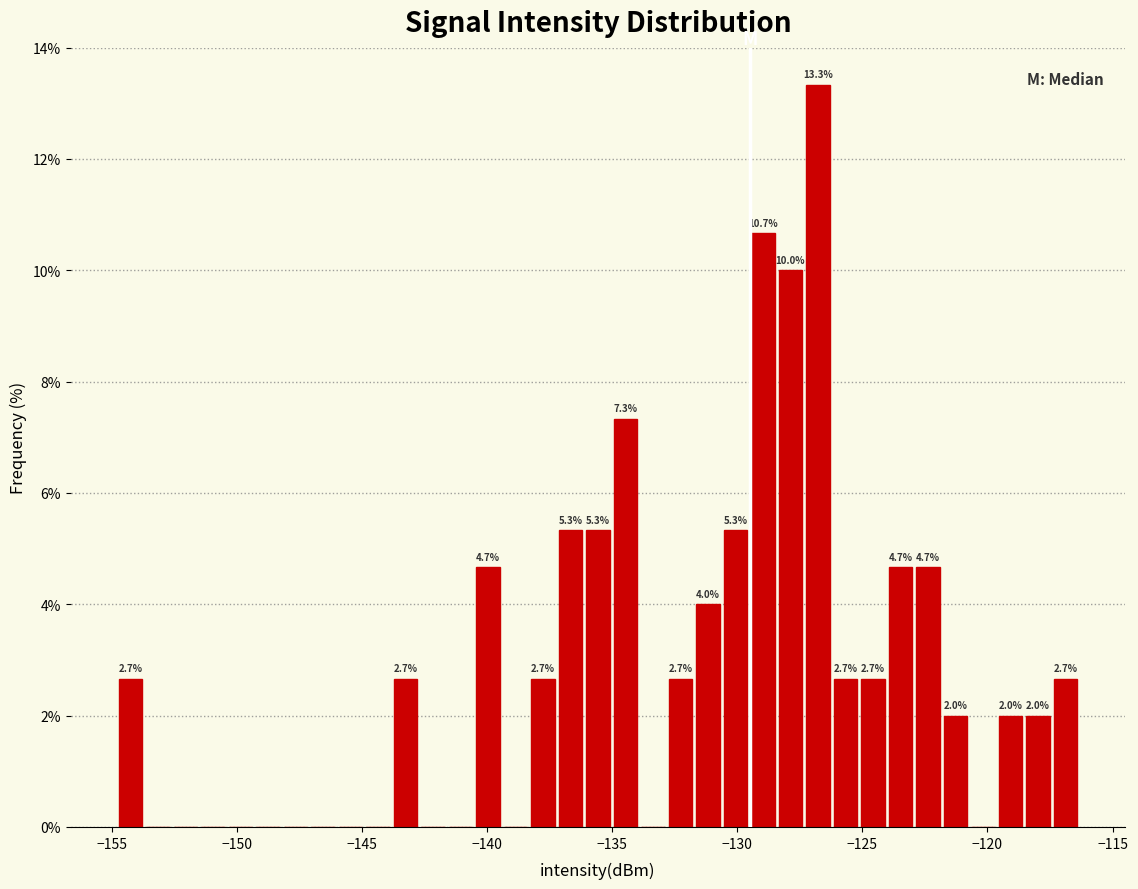

Read against the x-axis, roughly where is the centre of the tallest bar?

-127.0